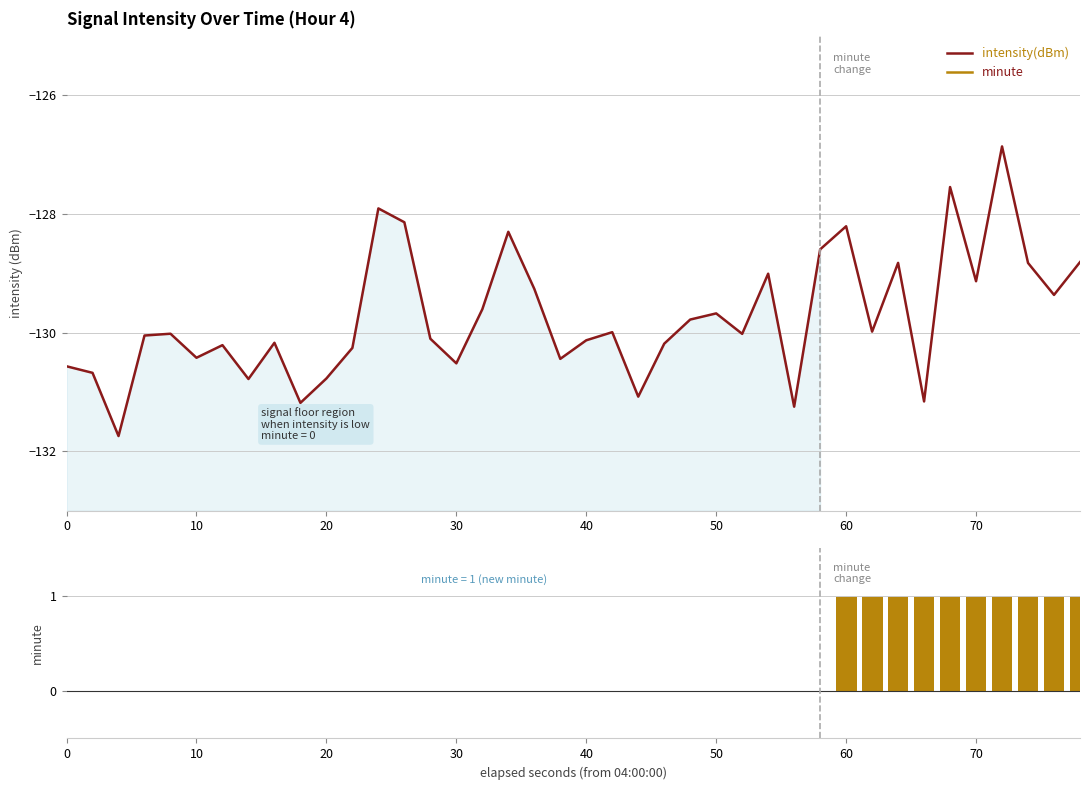

How many minute values are between 0 and 1?

40